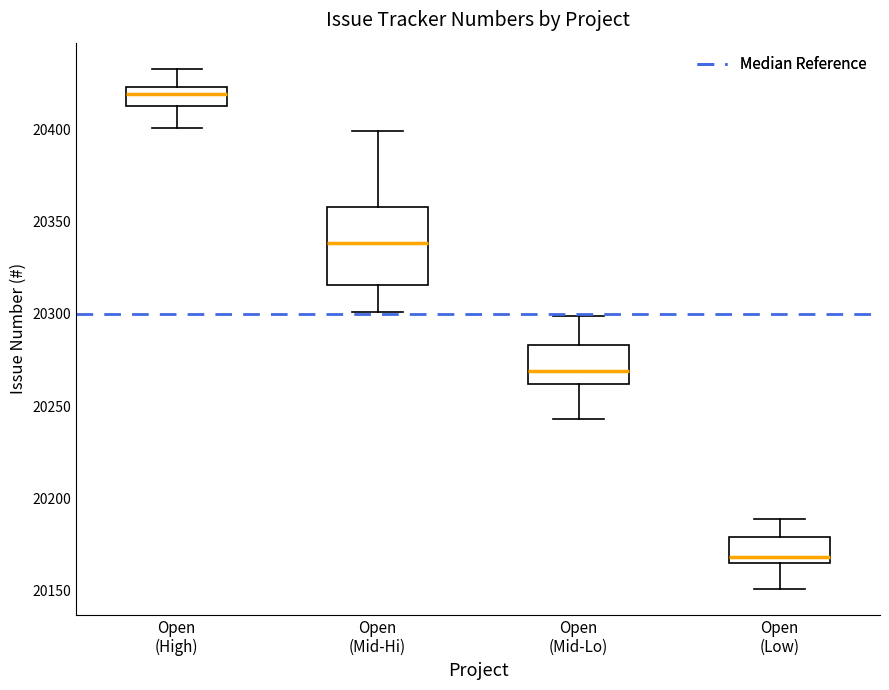

Which box has the highest median line?

Open (High)